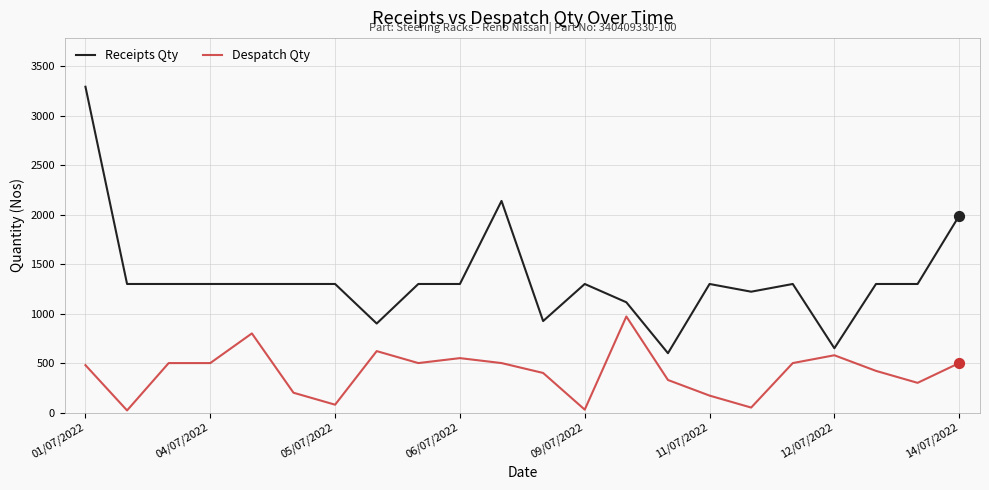

Which series has the largest total across all categories?

Receipts Qty